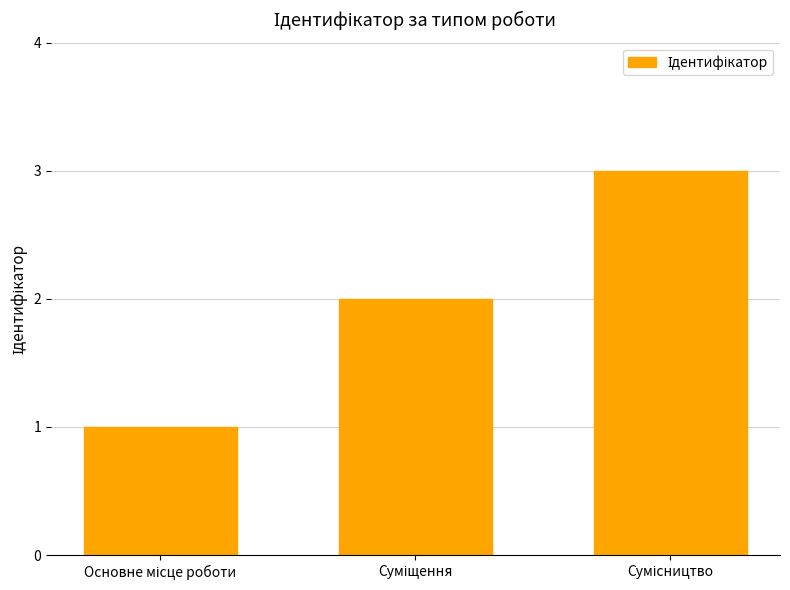

What is the smallest value displayed?

1